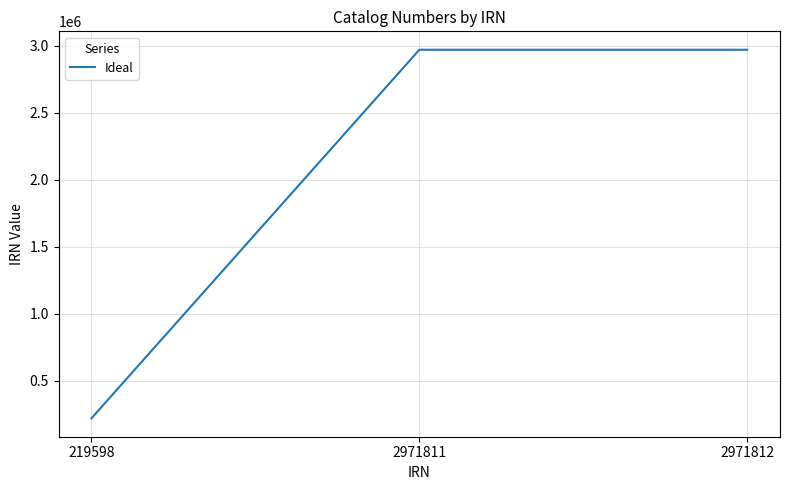

Where is the data nearest to the value 1595705?

2971811